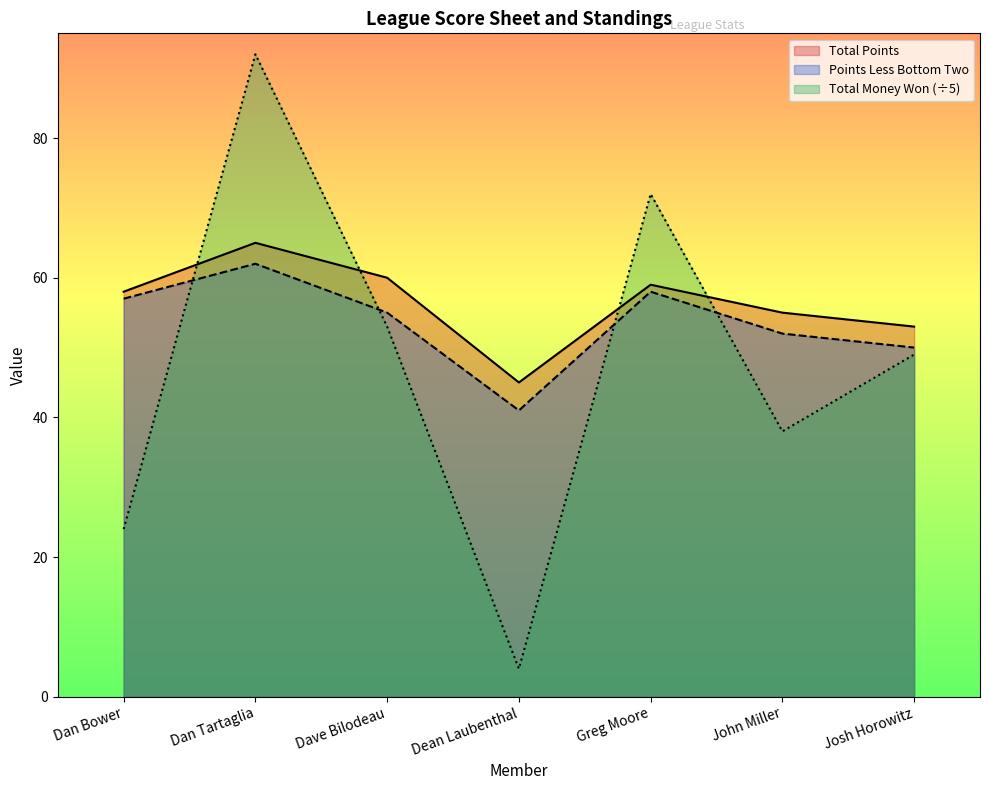

What is the maximum value shown in the chart?

92